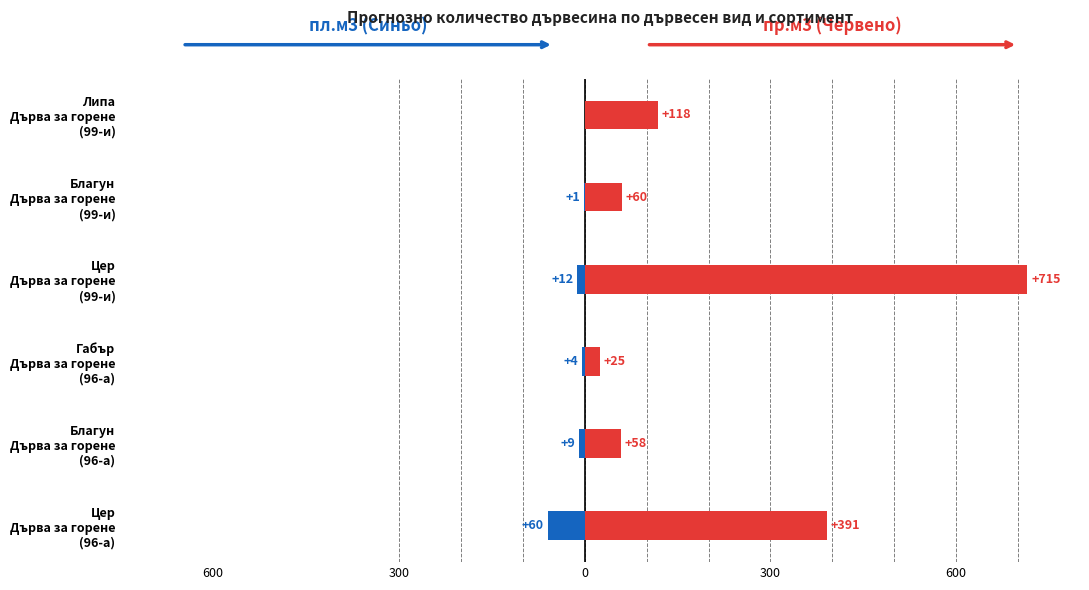

Which has a higher value, Благун Дърва за горене (96-а) or Цер Дърва за горене (99-и)?

Цер Дърва за горене (99-и)